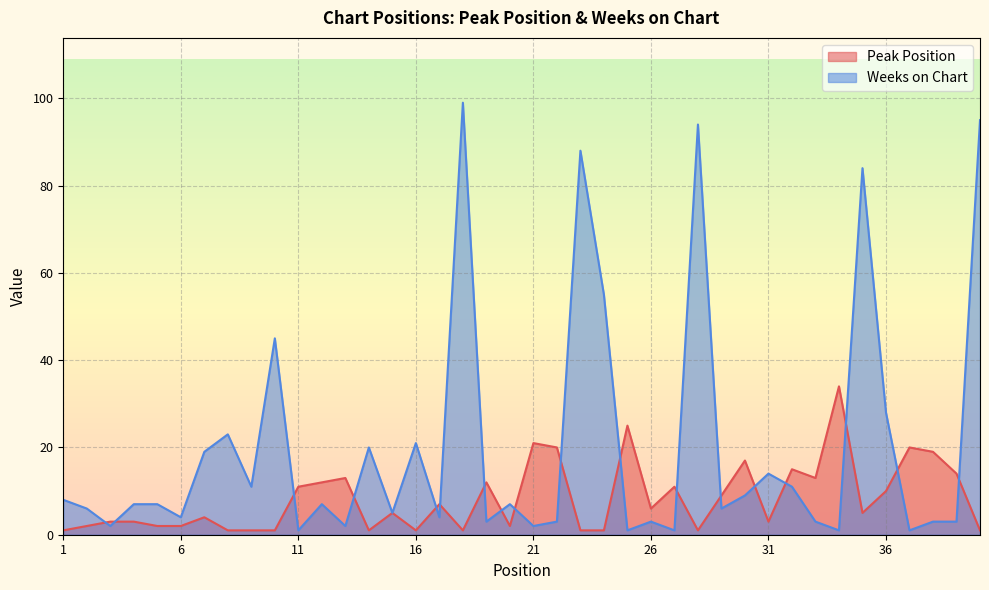

True or false: Weeks on Chart and Peak Position cross at least once.

True